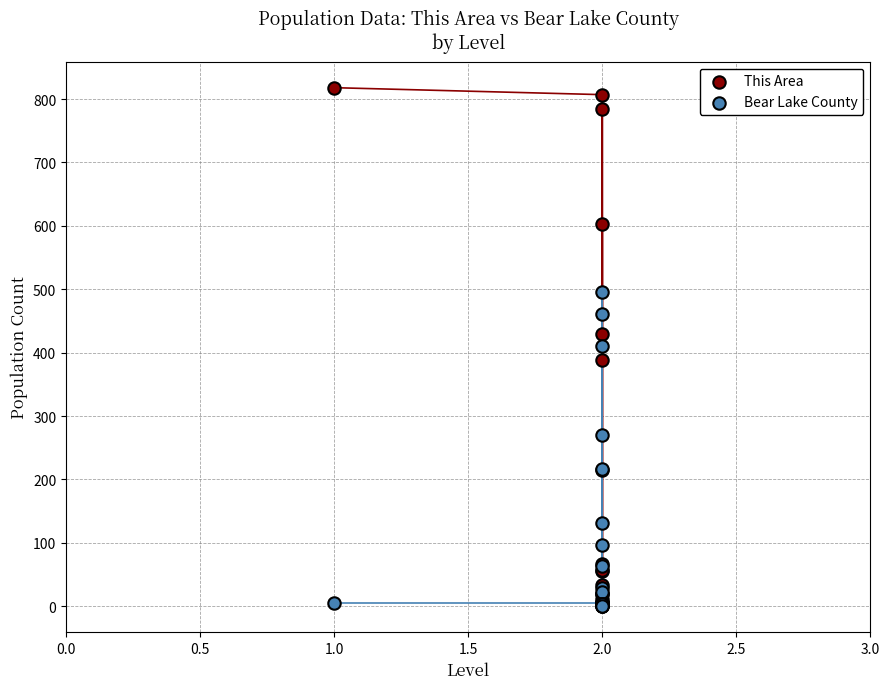

In the Bear Lake County series, what Y value is closest to 248?

270